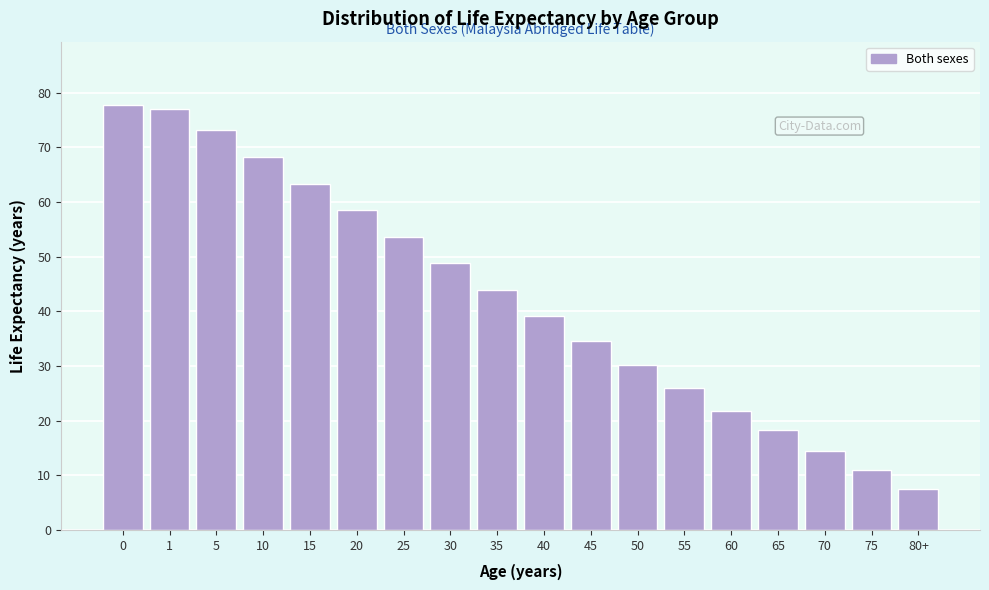

Reading left to right, extract all data points from this chart.

0=77.7	1=77.1	5=73.2	10=68.3	15=63.3	20=58.5	25=53.6	30=48.8	35=43.9	40=39.1	45=34.5	50=30.1	55=25.9	60=21.8	65=18.2	70=14.5	75=10.9	80+=7.4